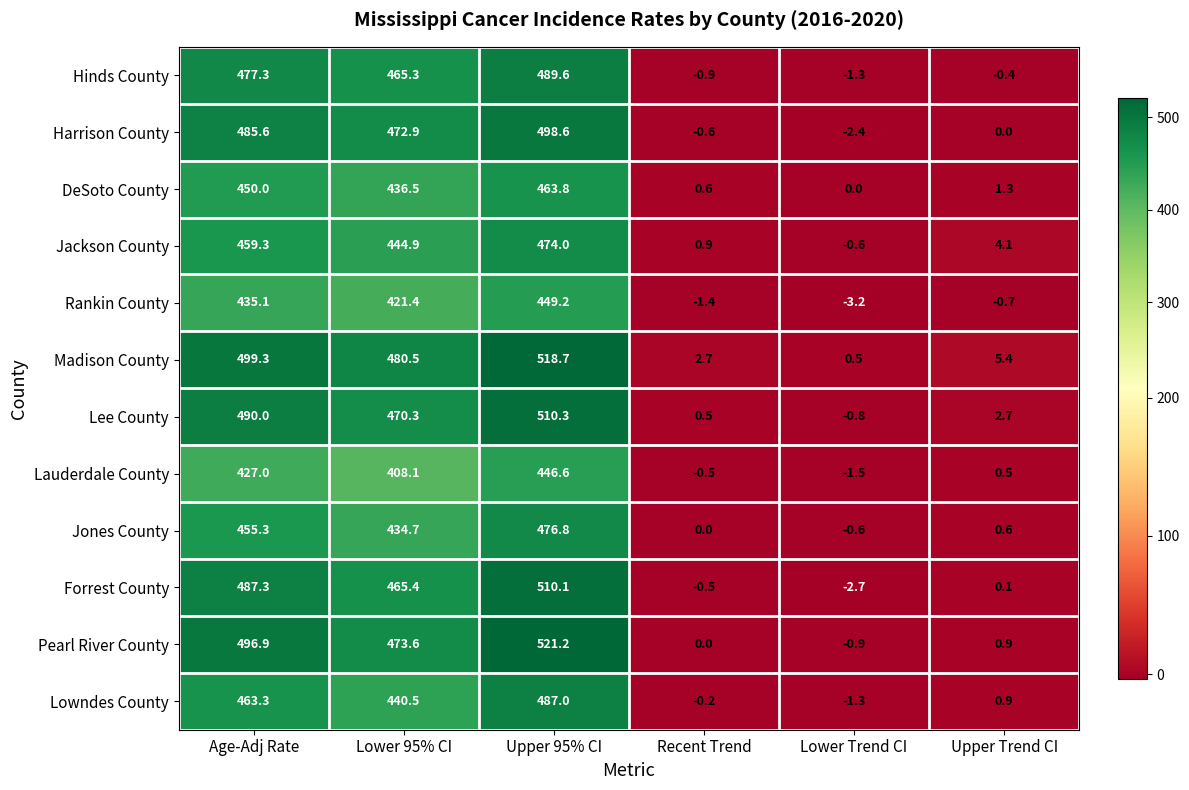

How many categories are shown in the chart?

6